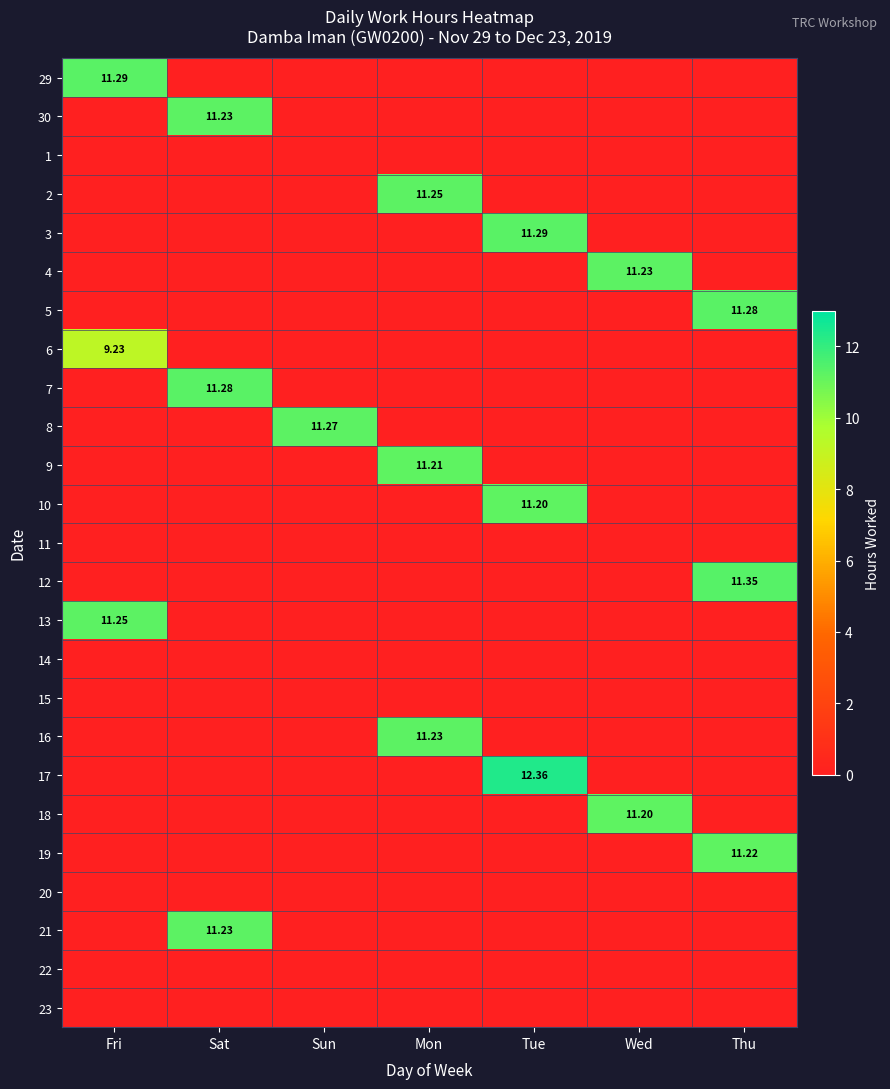

At which category does the chart reach its minimum across all series?

Sat